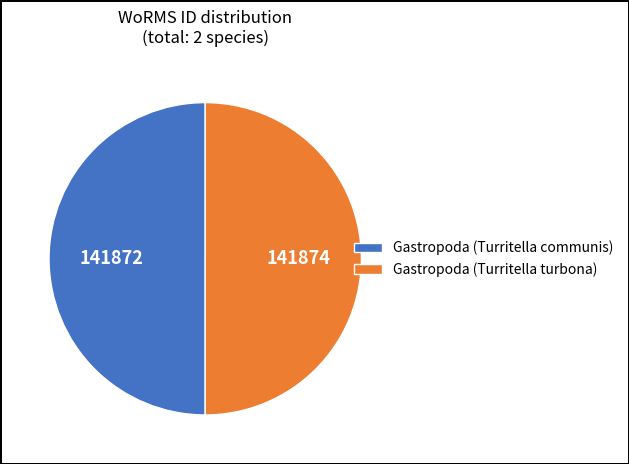

Combined, do Gastropoda (Turritella communis) and Gastropoda (Turritella turbona) account for over 50%?

Yes